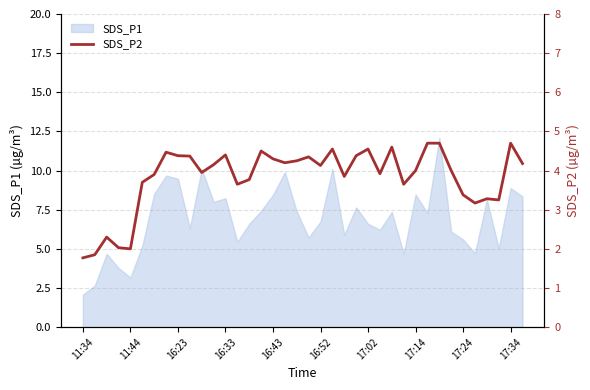

The value of SDS_P1 at 17:24 is 8.9. True or false?

False